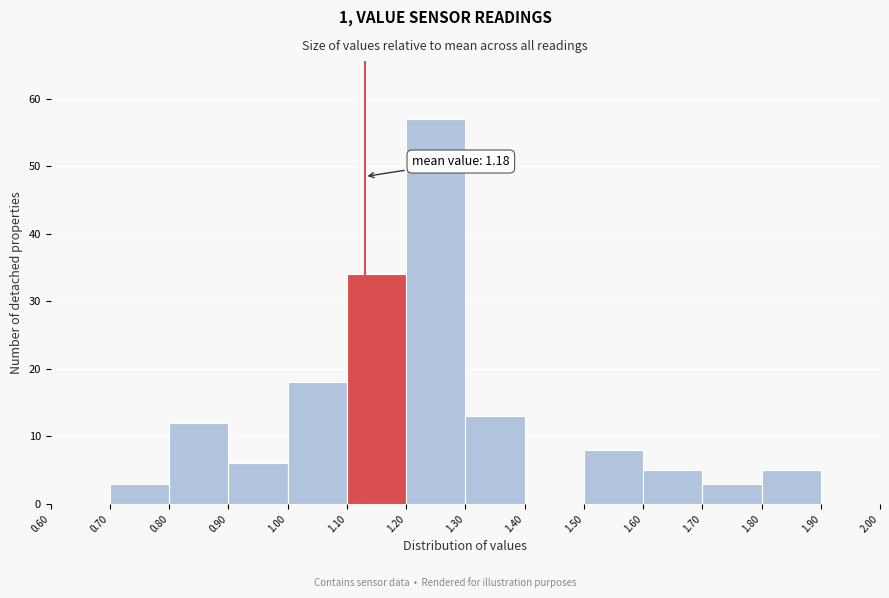

Over which range of the x-axis is the bar tallest?

1.20 to 1.30